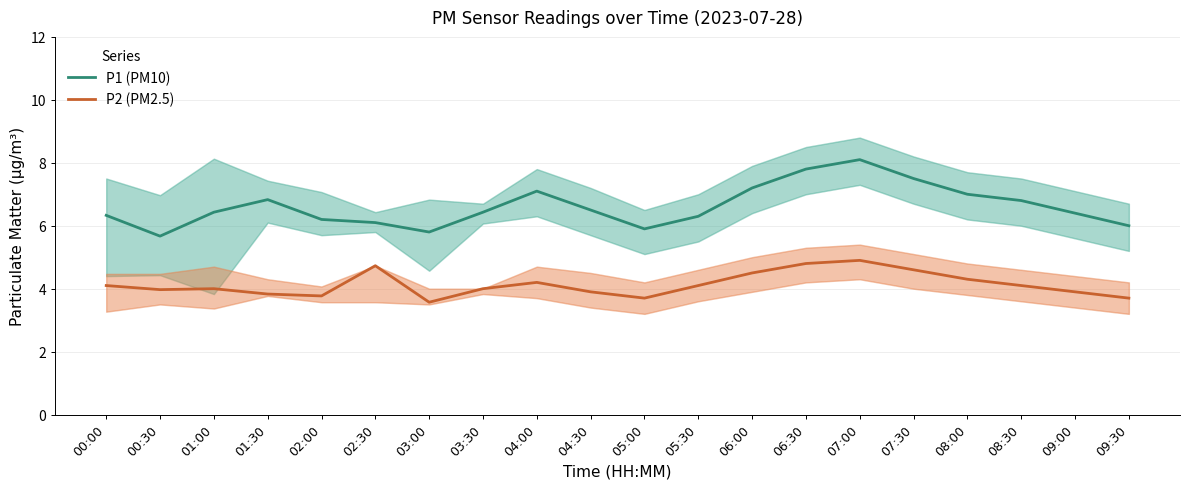

At 05:30, list the series in order from smallest to largest.

P2 (PM2.5), P1 (PM10)